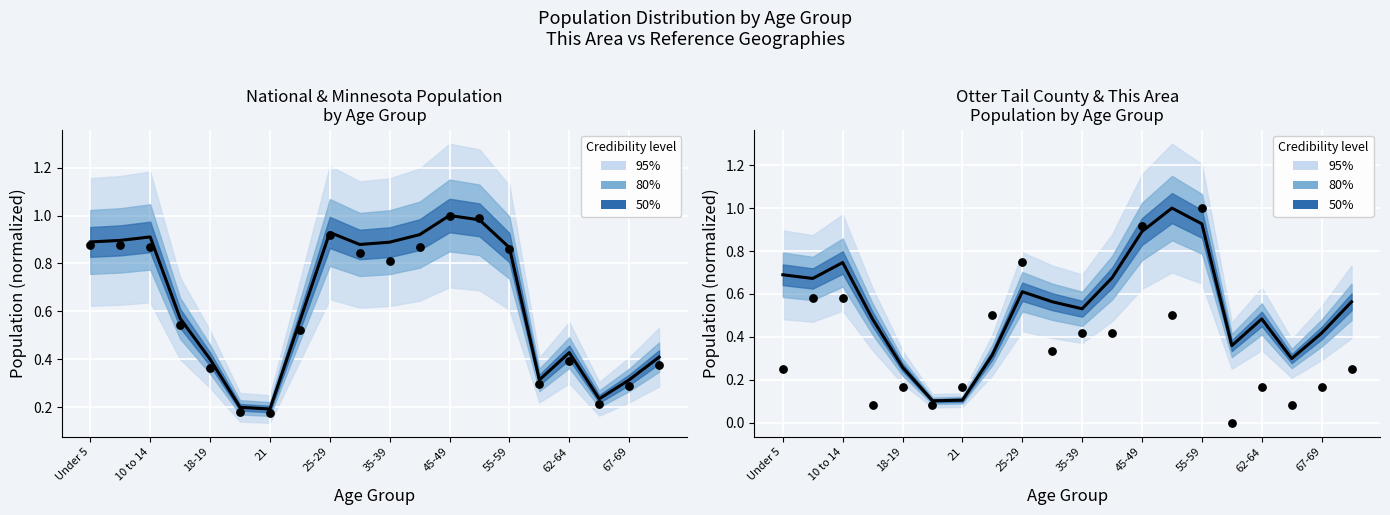

Which series contains the lowest Y value?

This Area